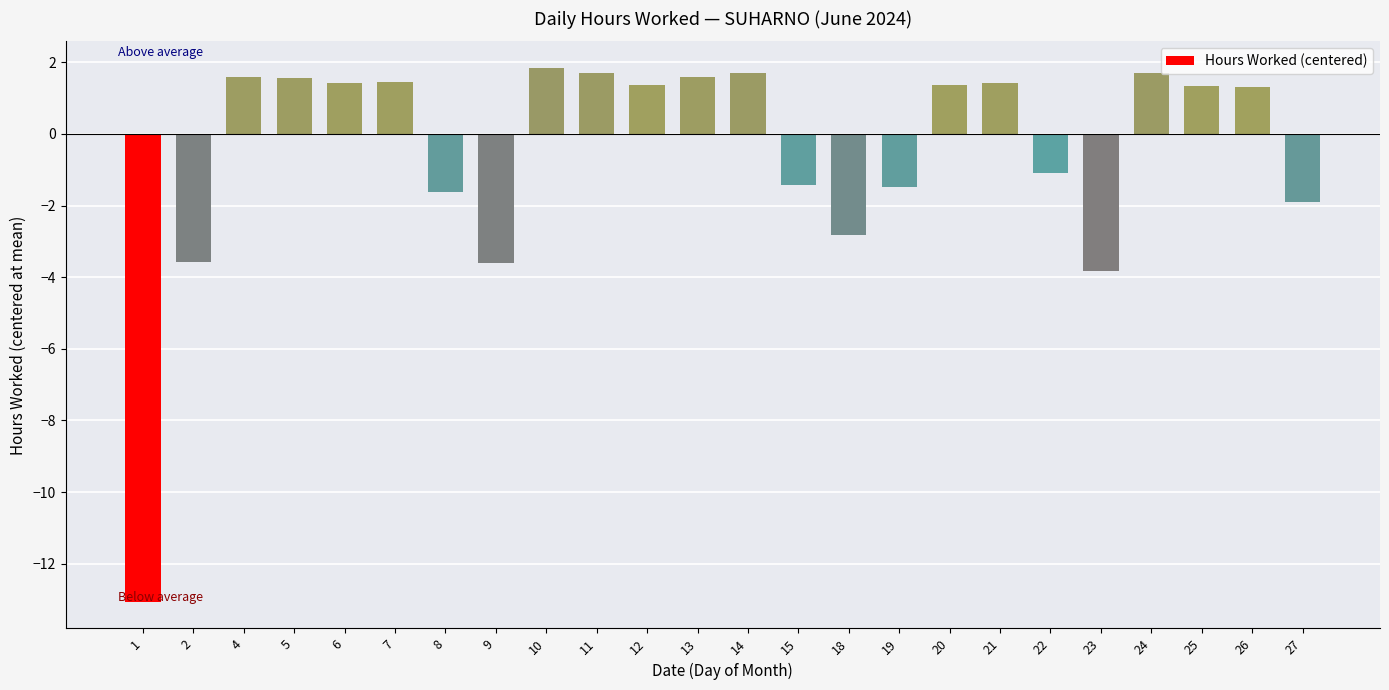

What is the smallest value displayed?

-13.1